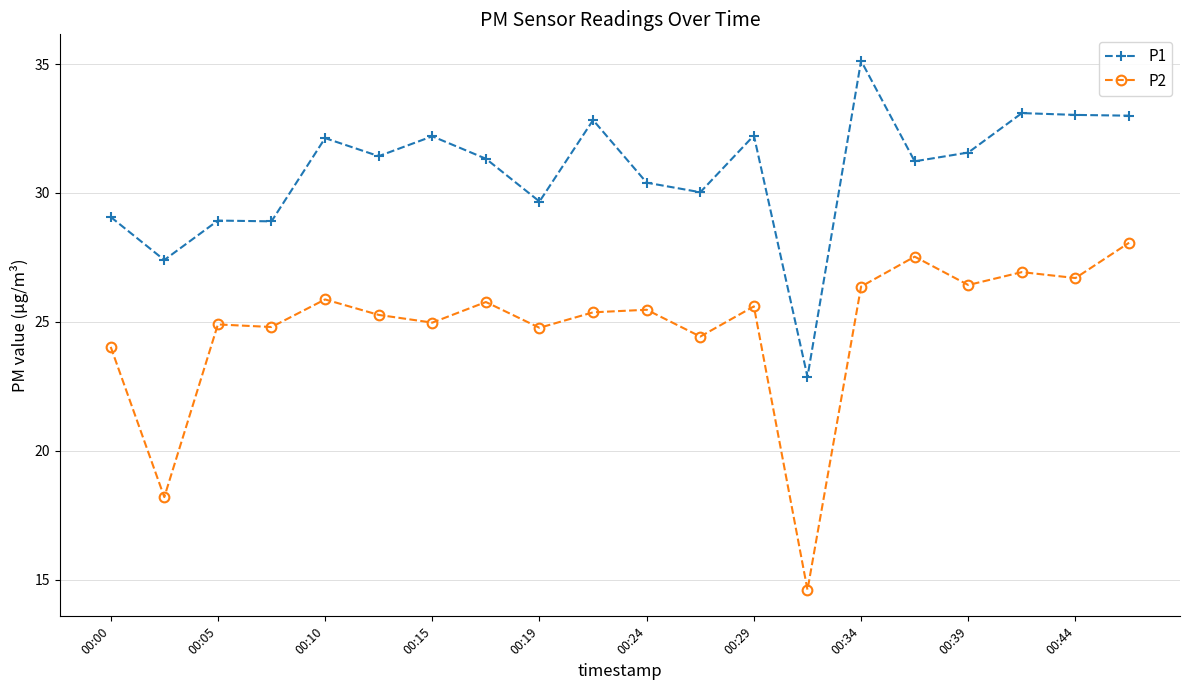

List the series in order of their peak value, highest first.

P1, P2